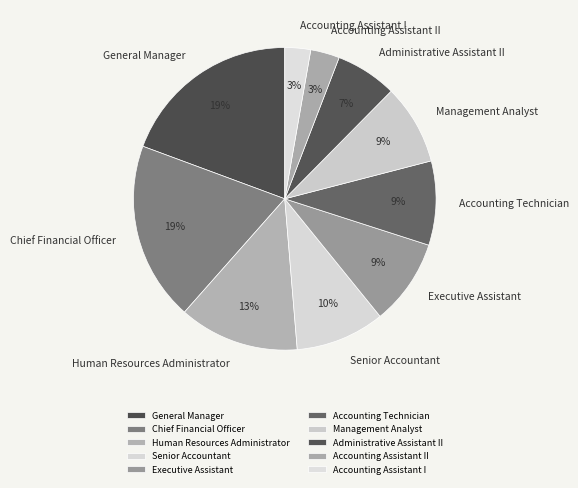

Does Chief Financial Officer account for over 50% of the chart?

No